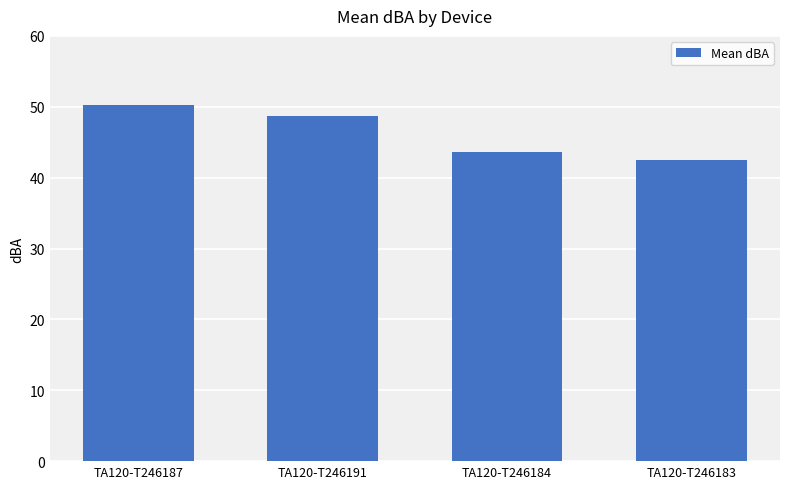

What is the label of the 3rd bar from the right?

TA120-T246191